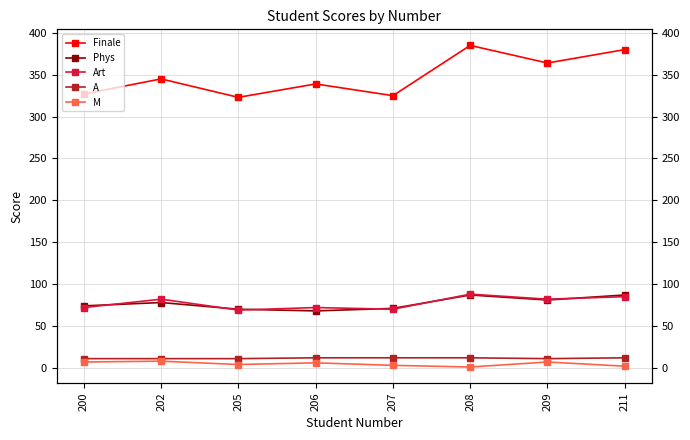

True or false: Art and A cross at least once.

False